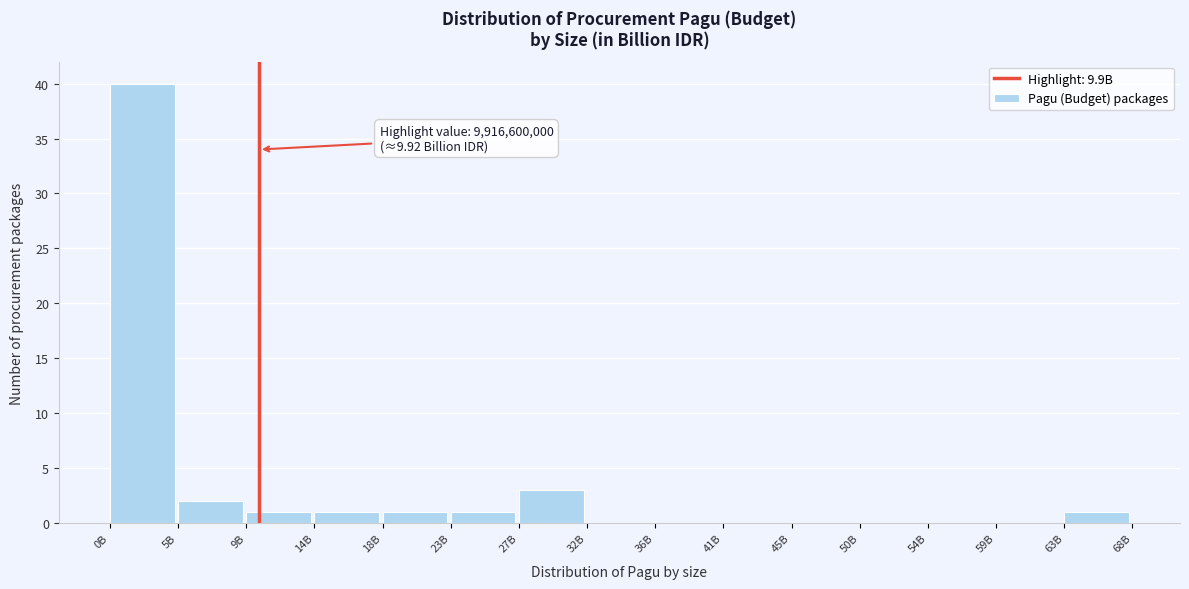

Reading right to left, extract all data points from this chart.

63B=1	59B=0	54B=0	50B=0	45B=0	41B=0	36B=0	32B=0	27B=3	23B=1	18B=1	14B=1	9B=1	5B=2	0B=40